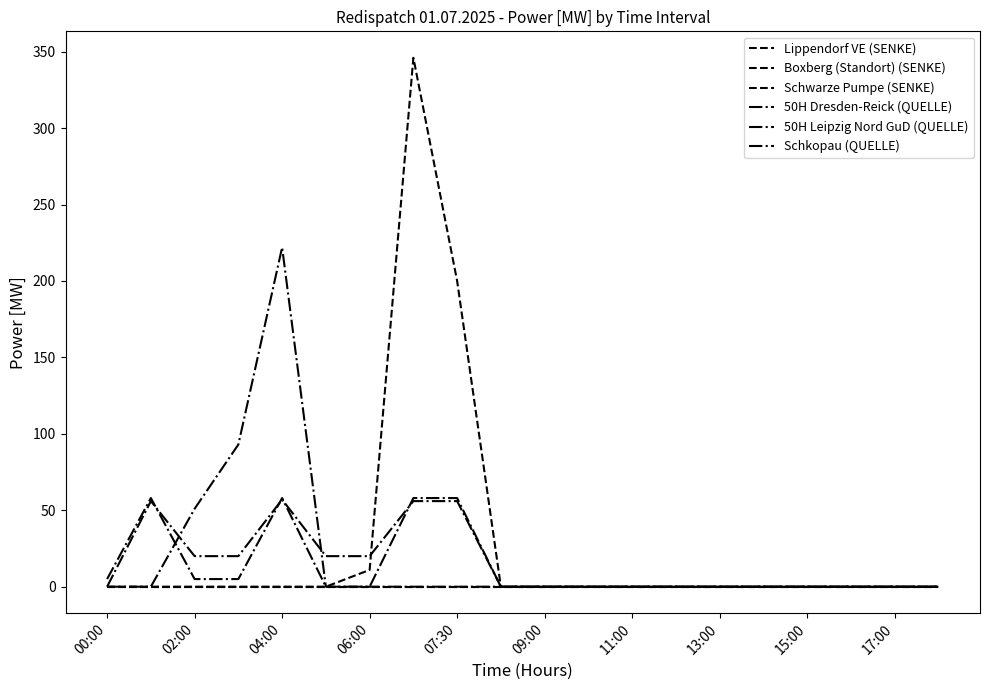

How many lines are shown in the chart?

6